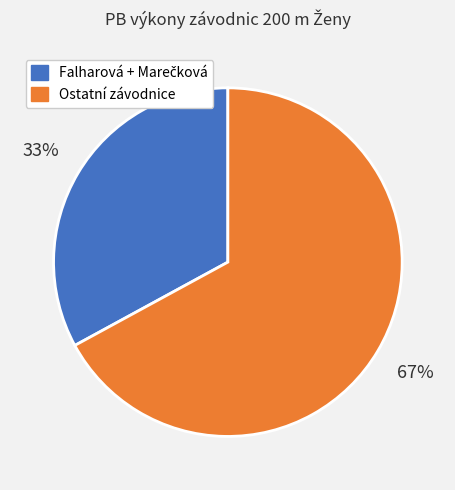

Is there any slice that represents more than half of the pie?

Yes